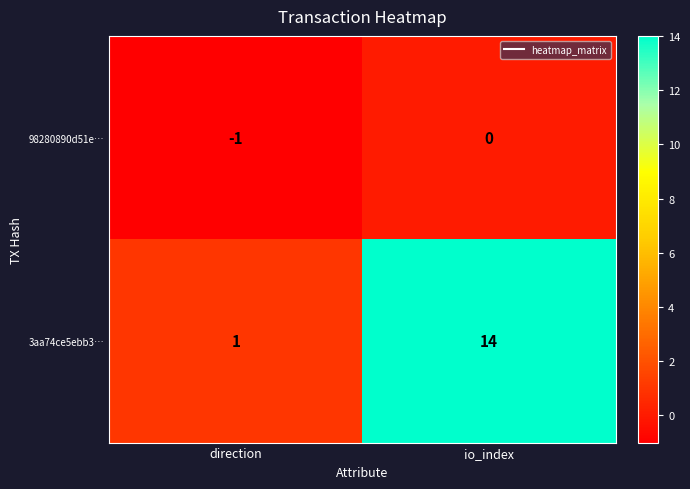

List the series in order of their overall mean, lowest first.

98280890d51e…, 3aa74ce5ebb3…